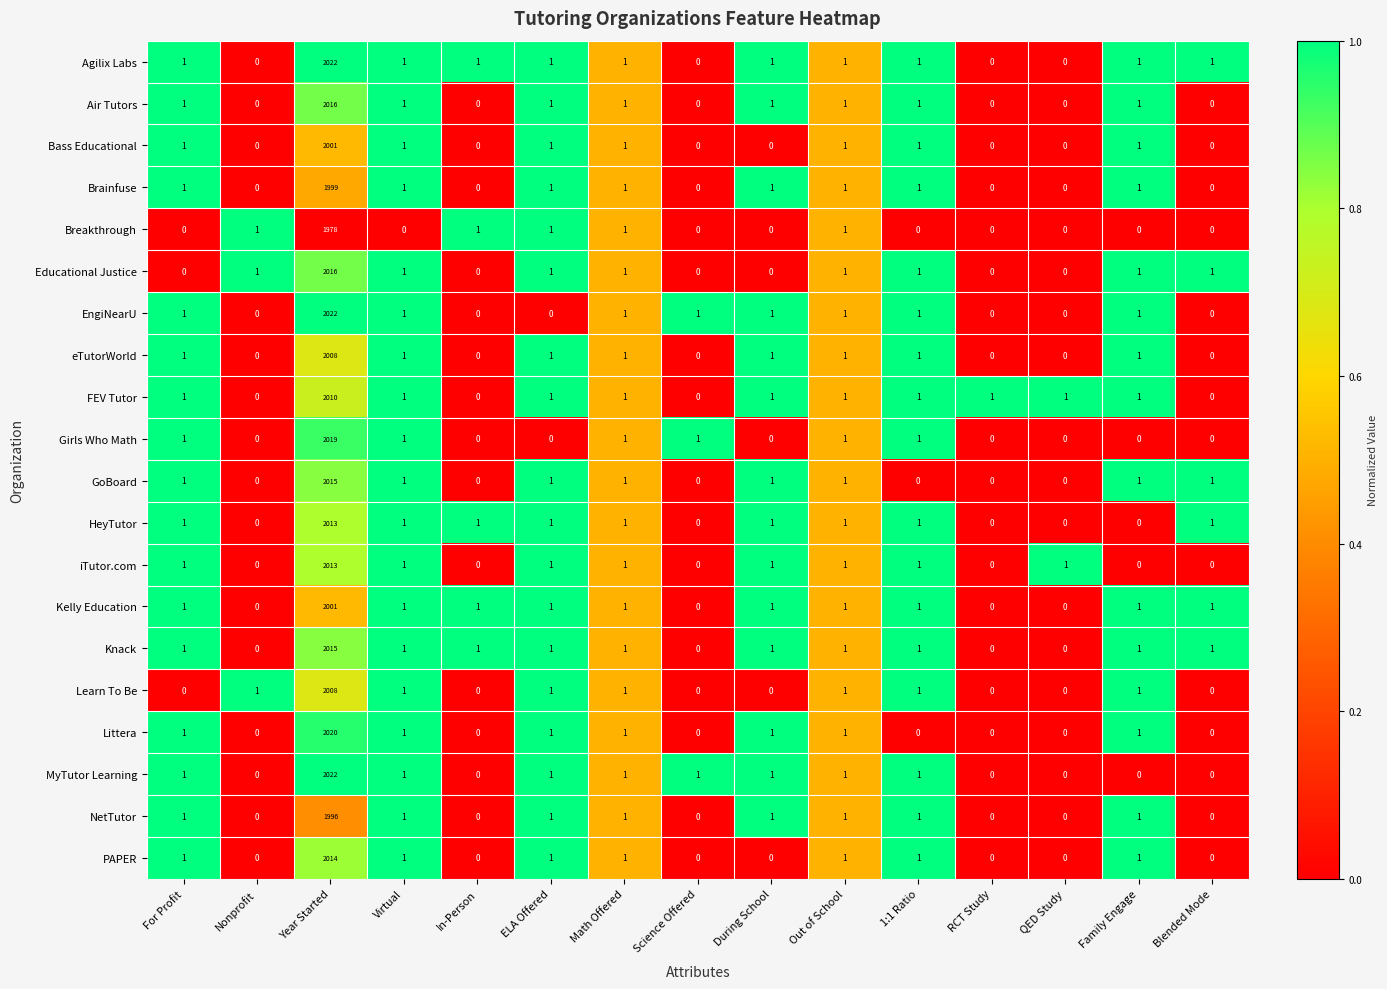

At which label does Girls Who Math reach its peak?

Year Started